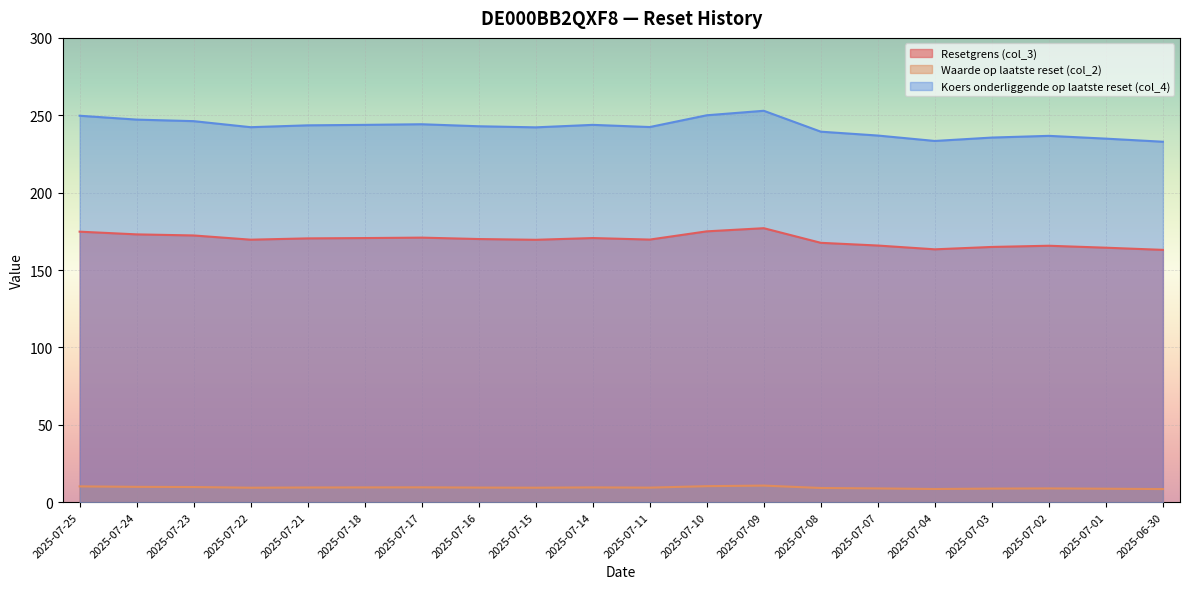

At which label is Resetgrens (col_3) closest to 170?

2025-07-16